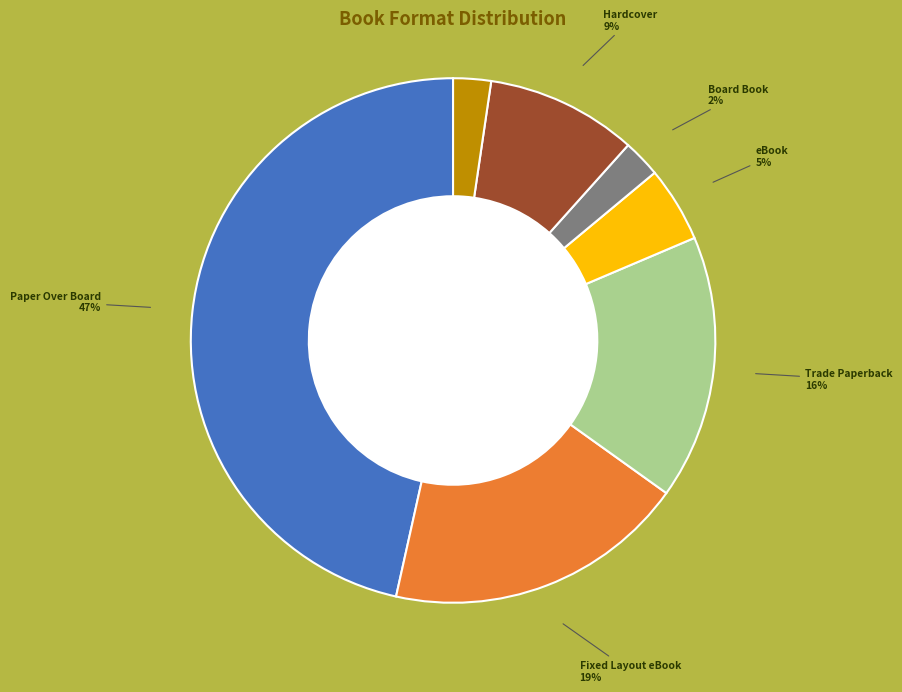

Is there a majority slice in this chart?

No